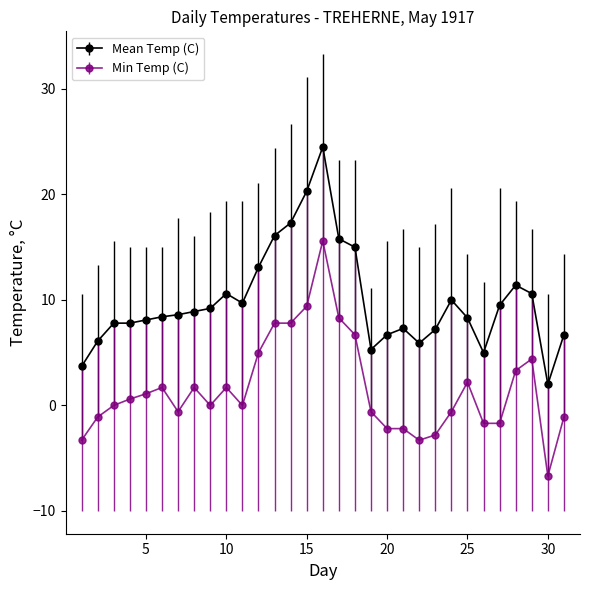

Which series has the largest total across all categories?

Mean Temp (C)